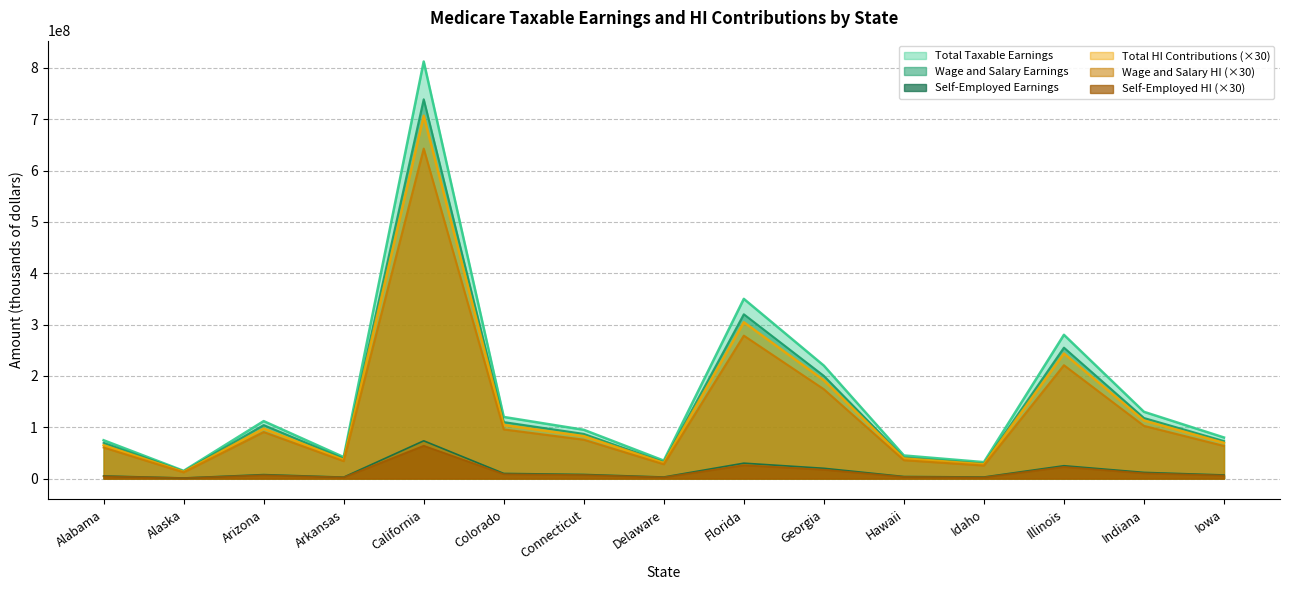

Which series has the largest range (max minus min)?

Total Taxable Earnings